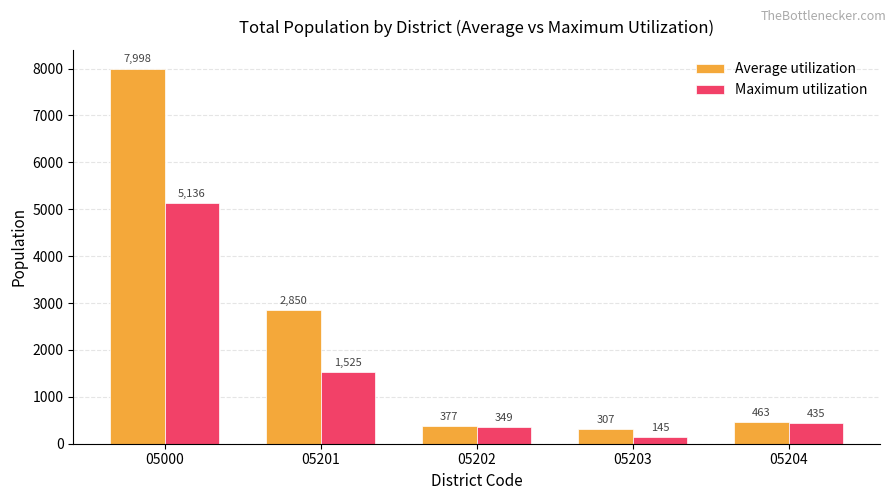

How many groups of bars are there?

5